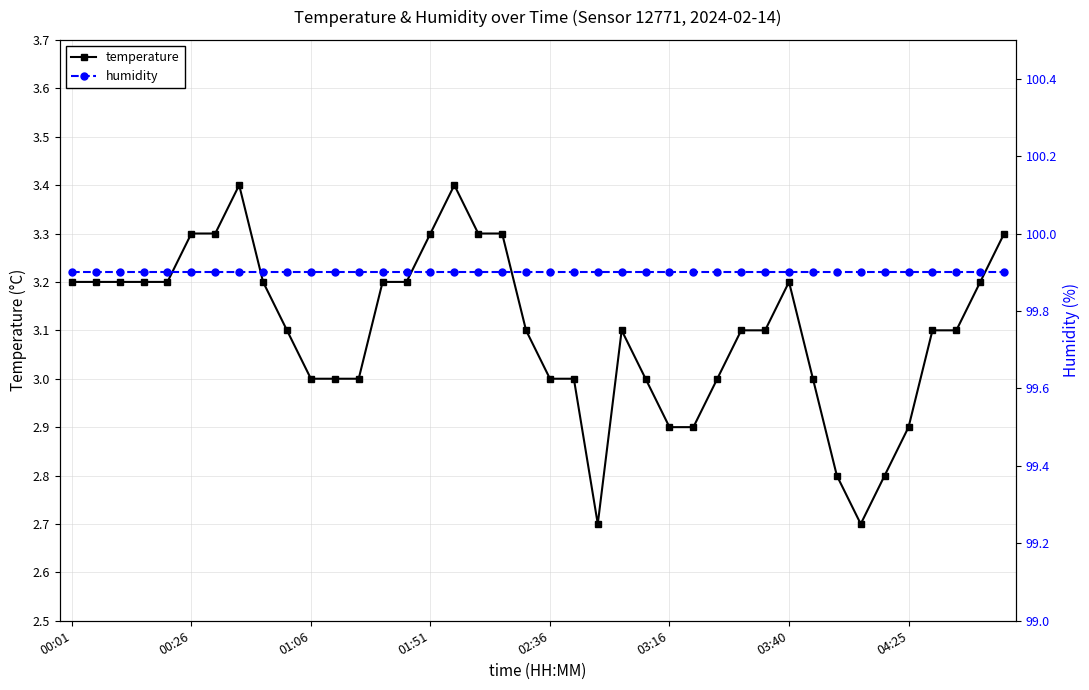

Is this an area chart (filled region under the line)?

No